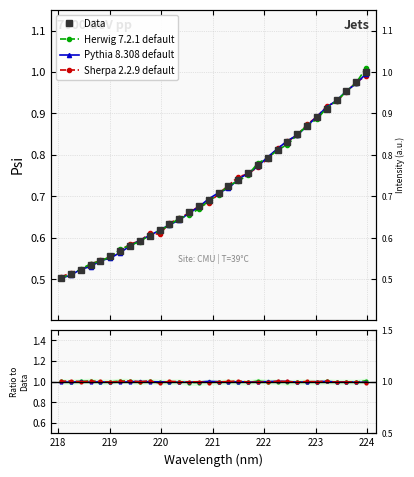

True or false: the data has more than 2 interior local peaks.

False